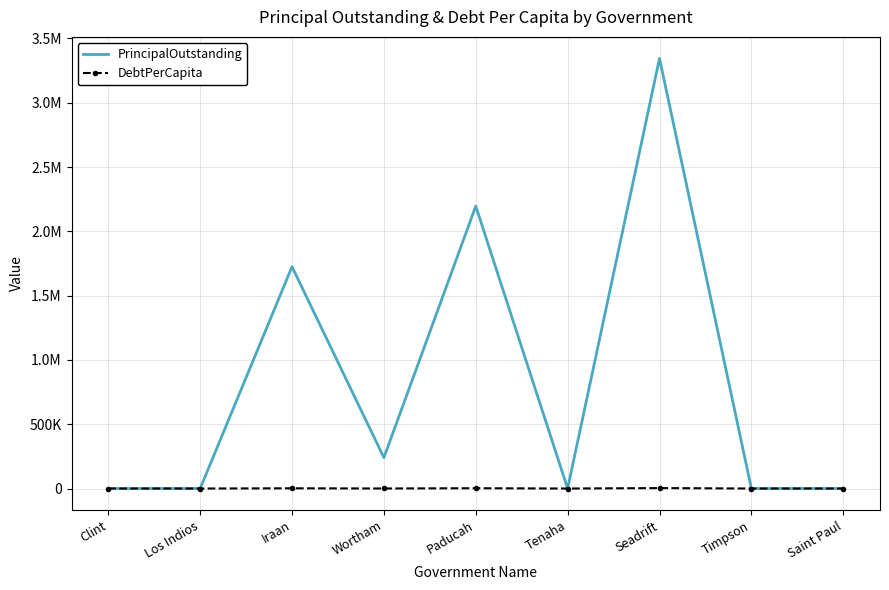

True or false: DebtPerCapita and PrincipalOutstanding cross at least once.

False